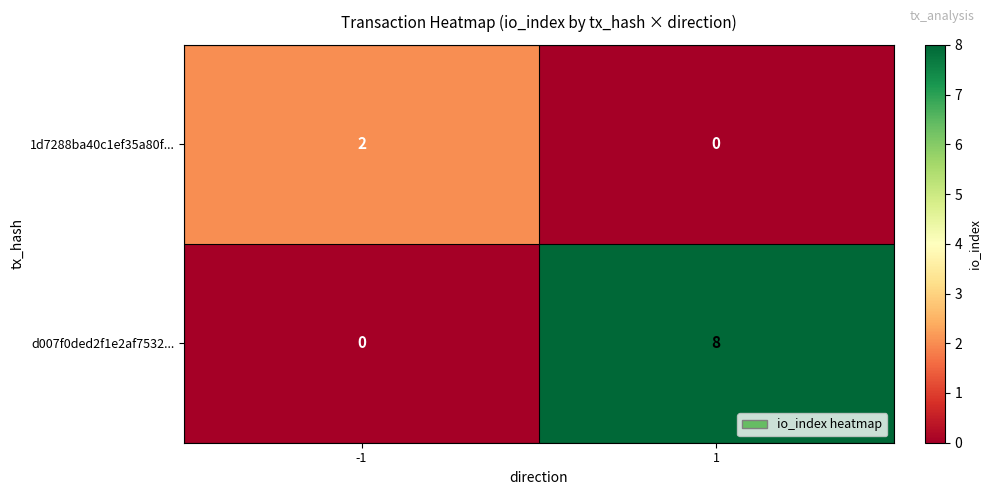

How many series are shown in this chart?

2